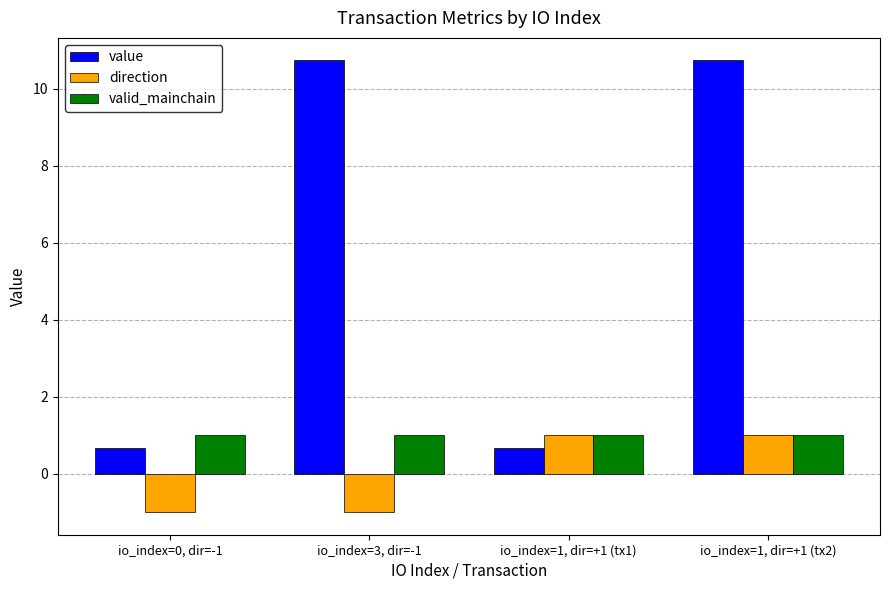

Which series has the largest total across all categories?

value